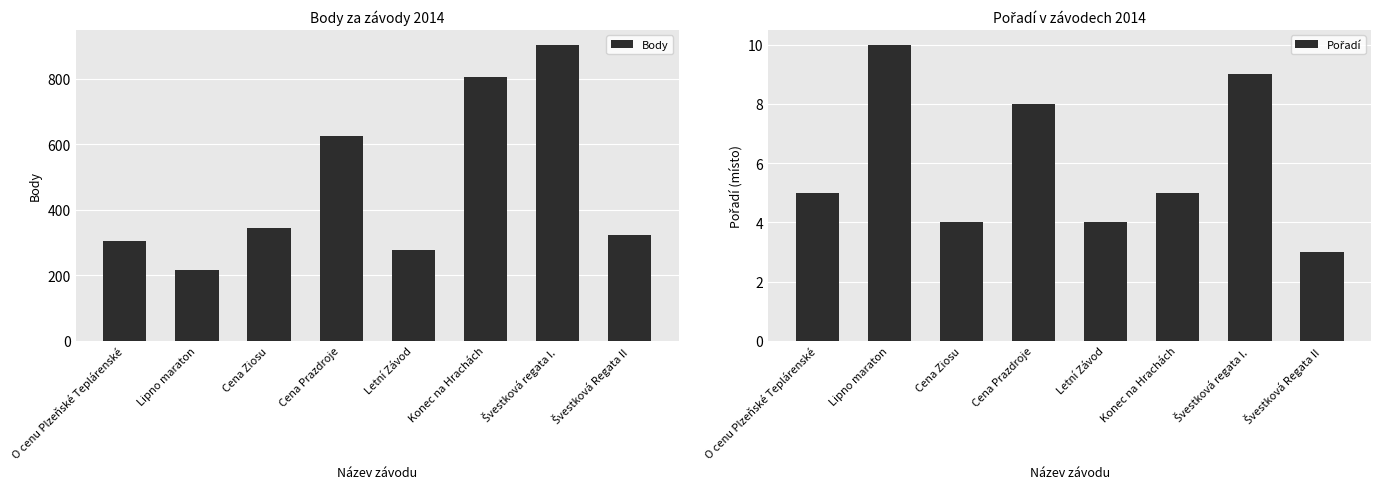

What is the label of the 8th bar from the left?

Švestková Regata II